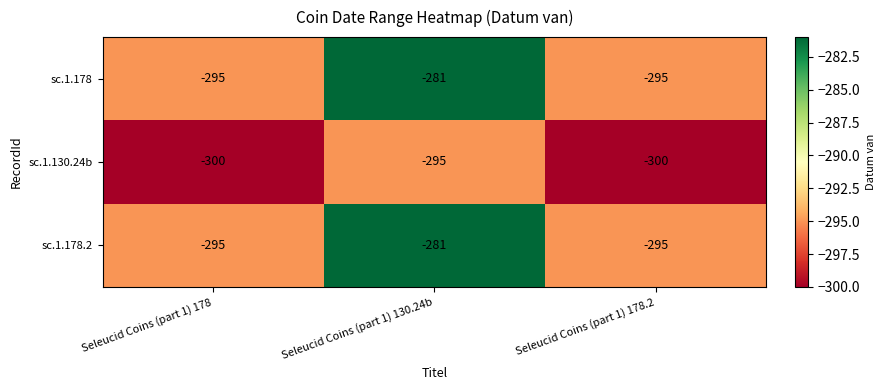

What is the approximate value of sc.1.178.2 at Seleucid Coins (part 1) 130.24b, to the nearest 5?

-280